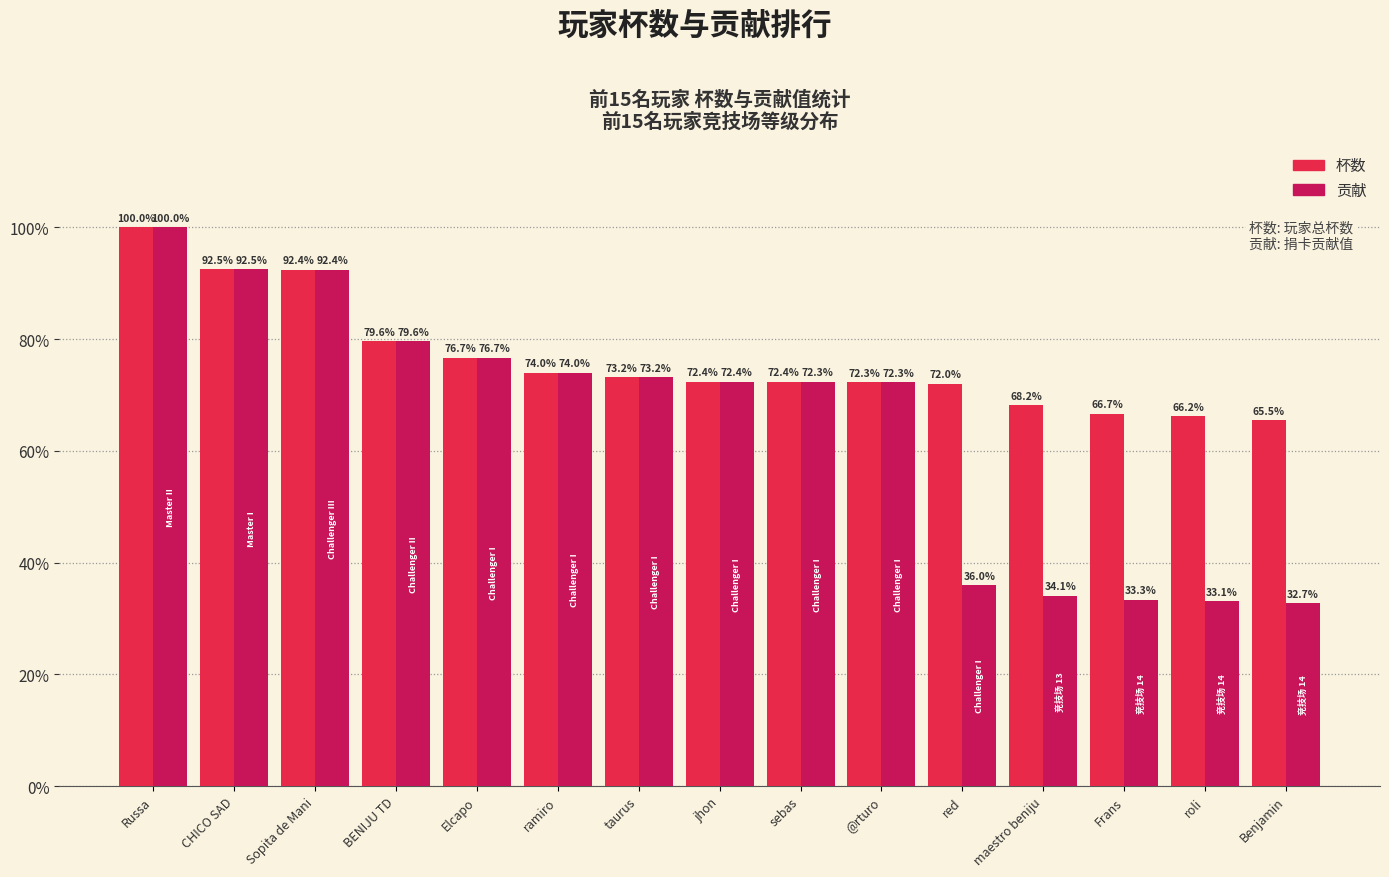

Which series changed the most between Elcapo and red?

贡献